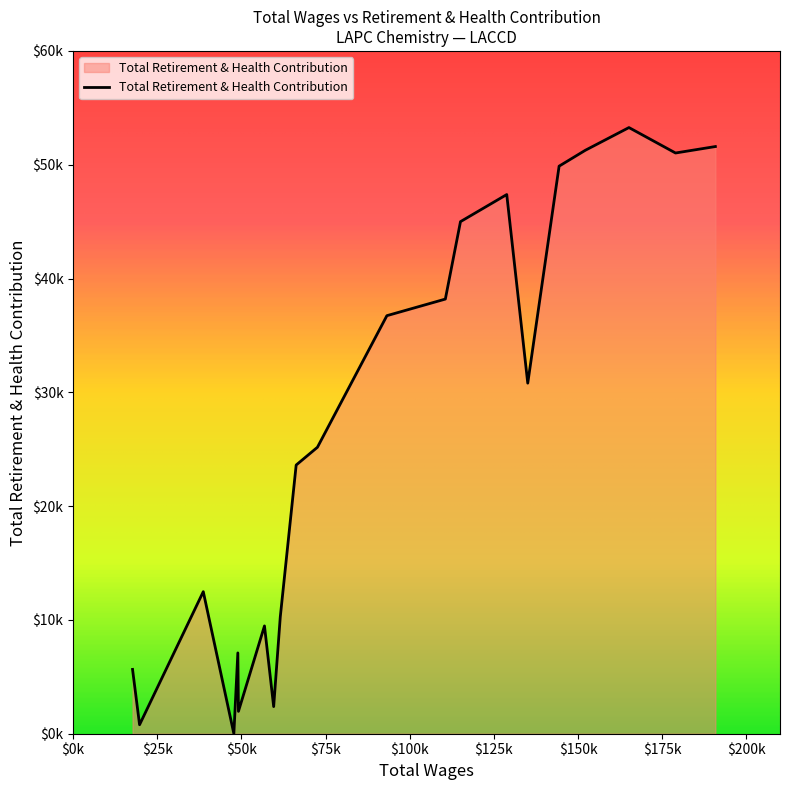

Is this an area chart (filled region under the line)?

Yes